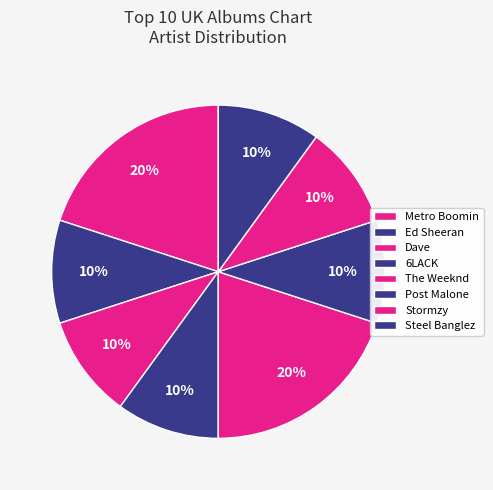

Is it true that Stormzy is 4% of the pie?

False